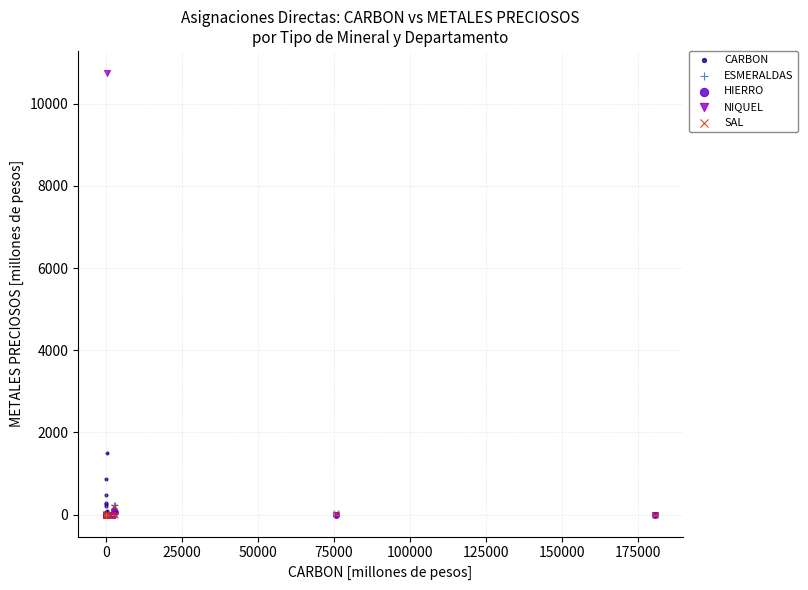

Which series has the widest spread of Y values?

NIQUEL